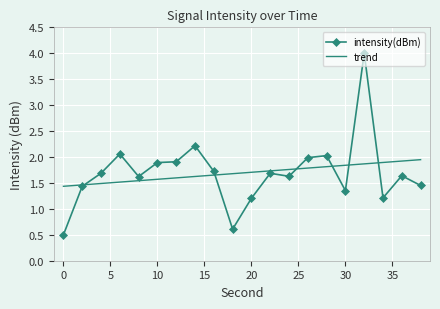

Rank the series by their maximum value, from lowest to highest.

trend, intensity(dBm)